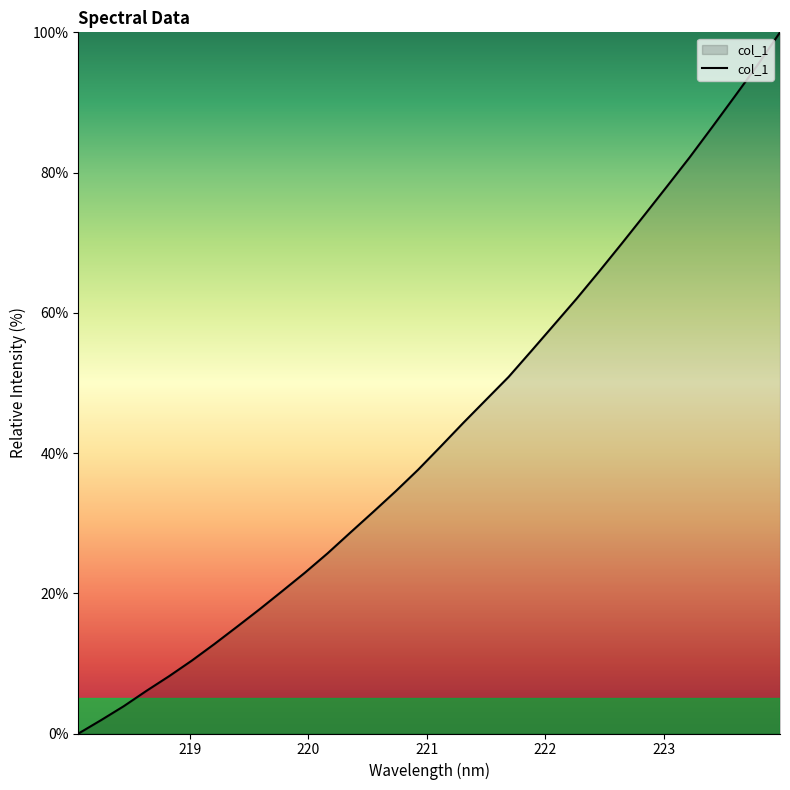

How many lines are shown in the chart?

1